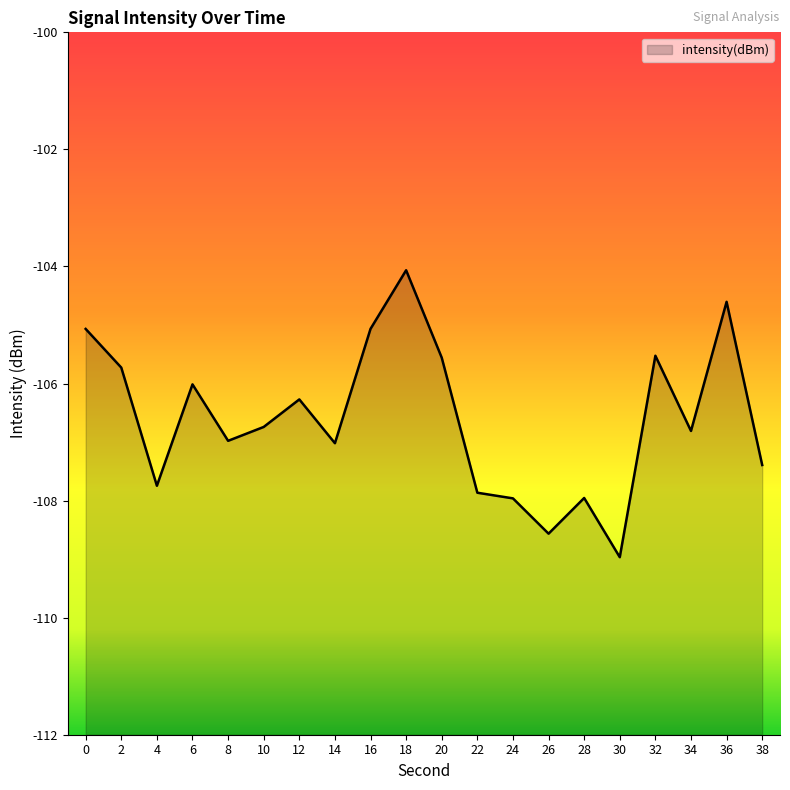

List the labels in order of value, largest first.

18, 36, 16, 0, 32, 20, 2, 6, 12, 10, 34, 8, 14, 38, 4, 22, 28, 24, 26, 30